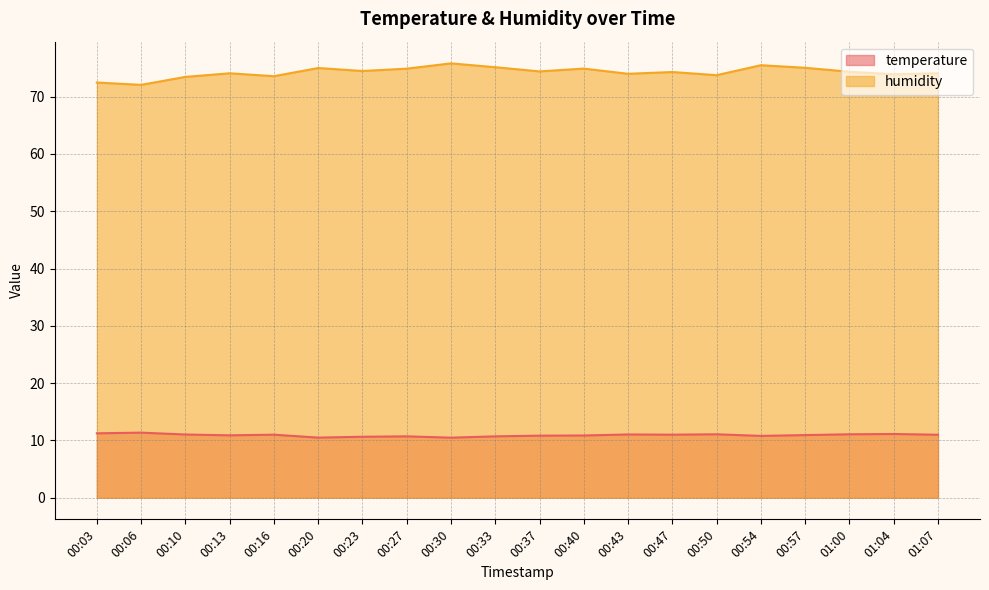

What is the sum of all temperature values?

218.1